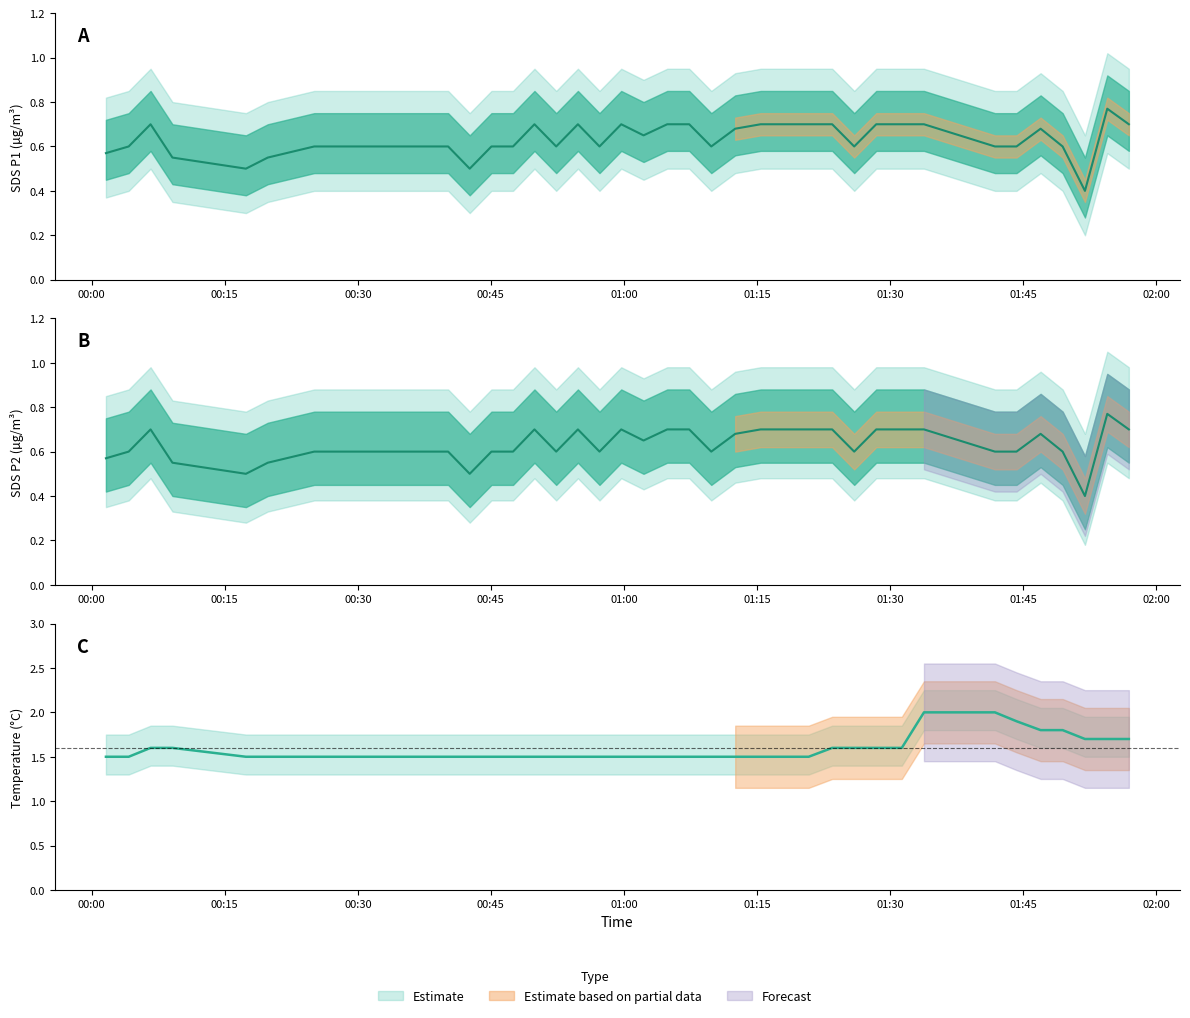

True or false: SDS_P1 and Temp cross at least once.

False